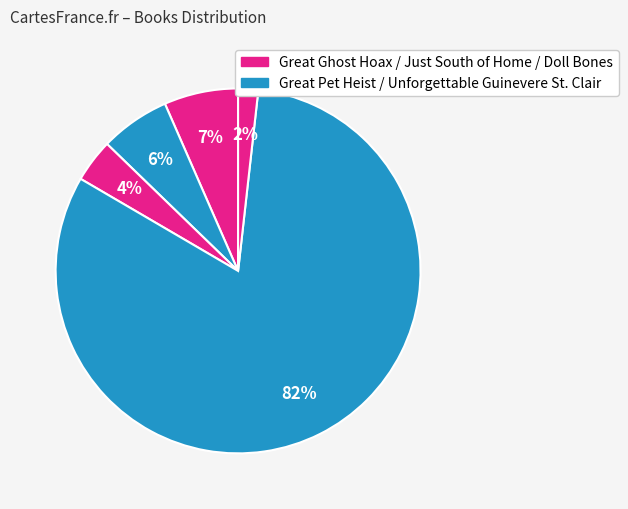

Count the number of slices in the pie.

5